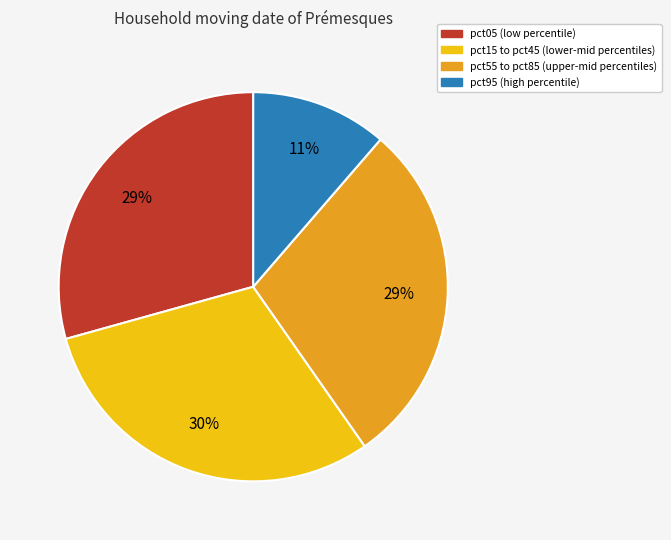

To the nearest percent, what is the difference between the largest and smallest slice percentages?

19%